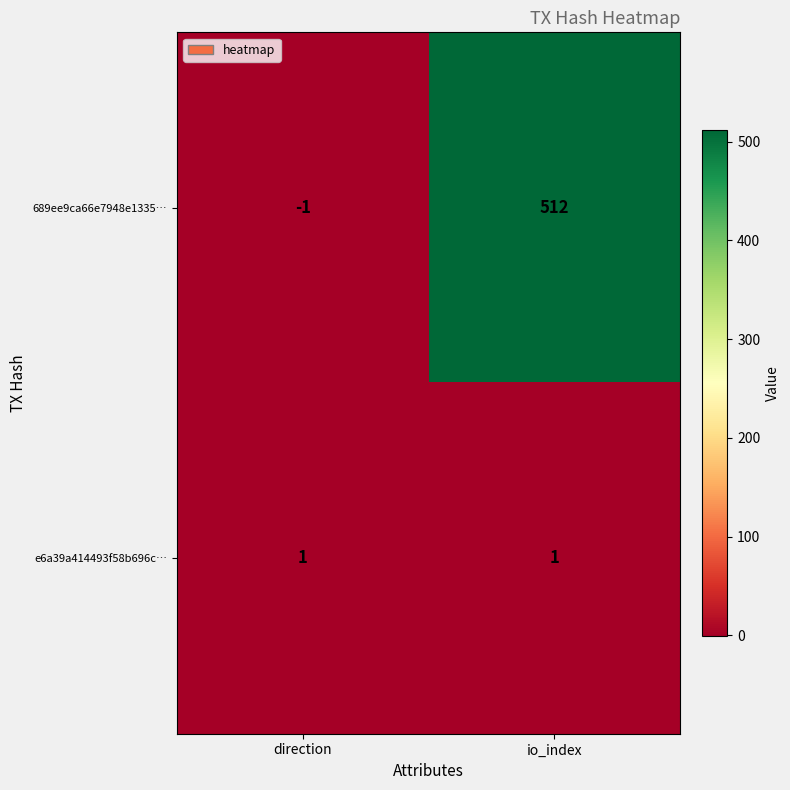

What is the difference between the maximum and minimum values in the 689ee9ca66e7948e1335… series?

513